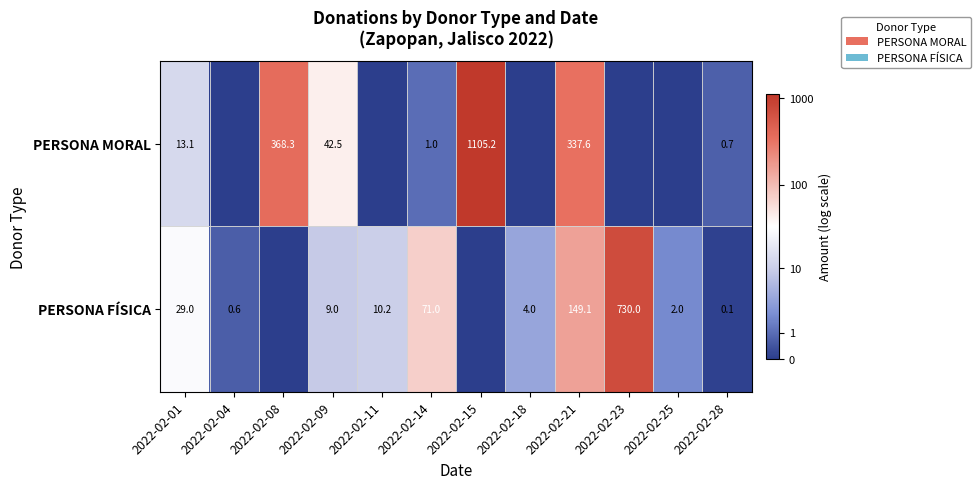

The PERSONA MORAL series shows 368.3 at 2022-02-08. True or false?

True